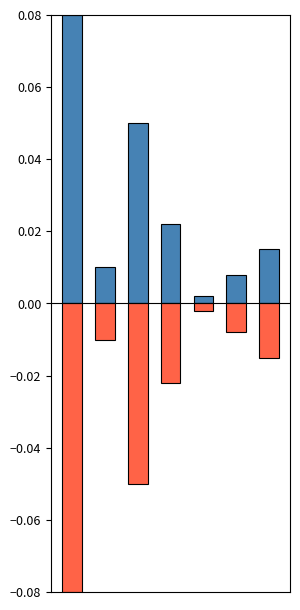

Reading left to right, what are all the values shown in this chart?

positive: 0.1	0.0	0.1	0.0	0.0	0.0	0.0
negative: -0.1	-0.0	-0.1	-0.0	-0.0	-0.0	-0.0